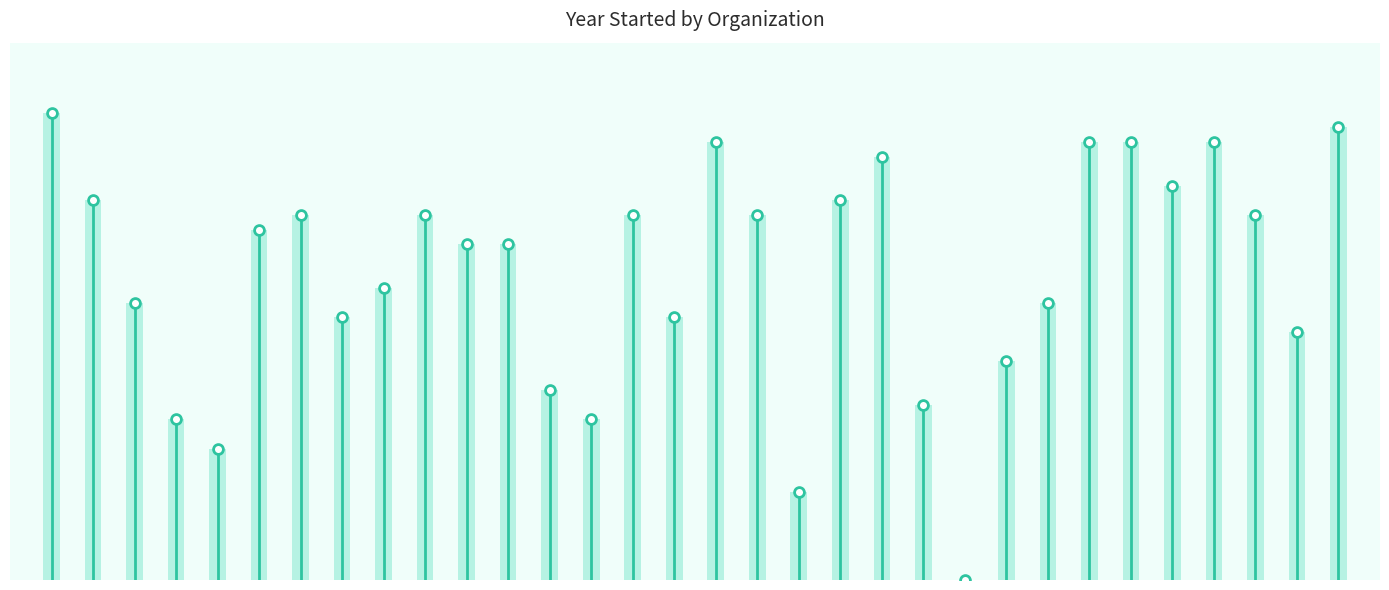

Which has a higher value, Quality Tutors or Tutorly?

Tutorly